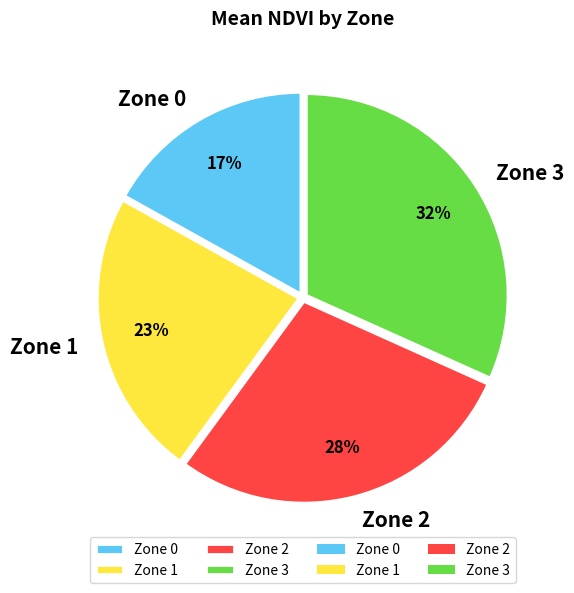

Which category has the biggest portion of the pie?

Zone 3